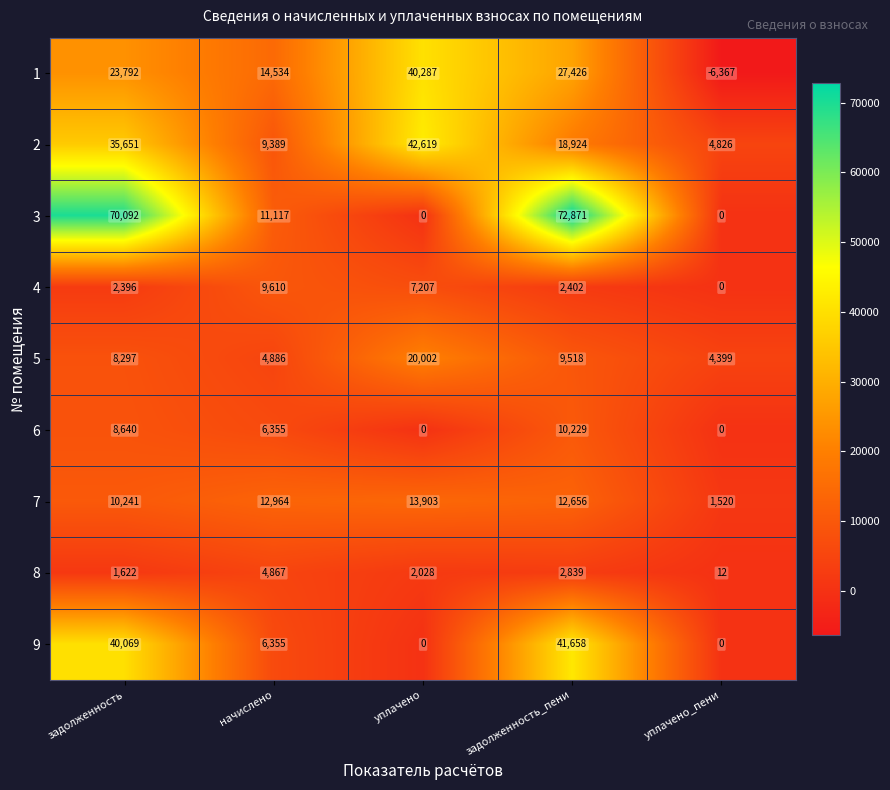

At which category does the chart reach its minimum across all series?

уплачено_пени